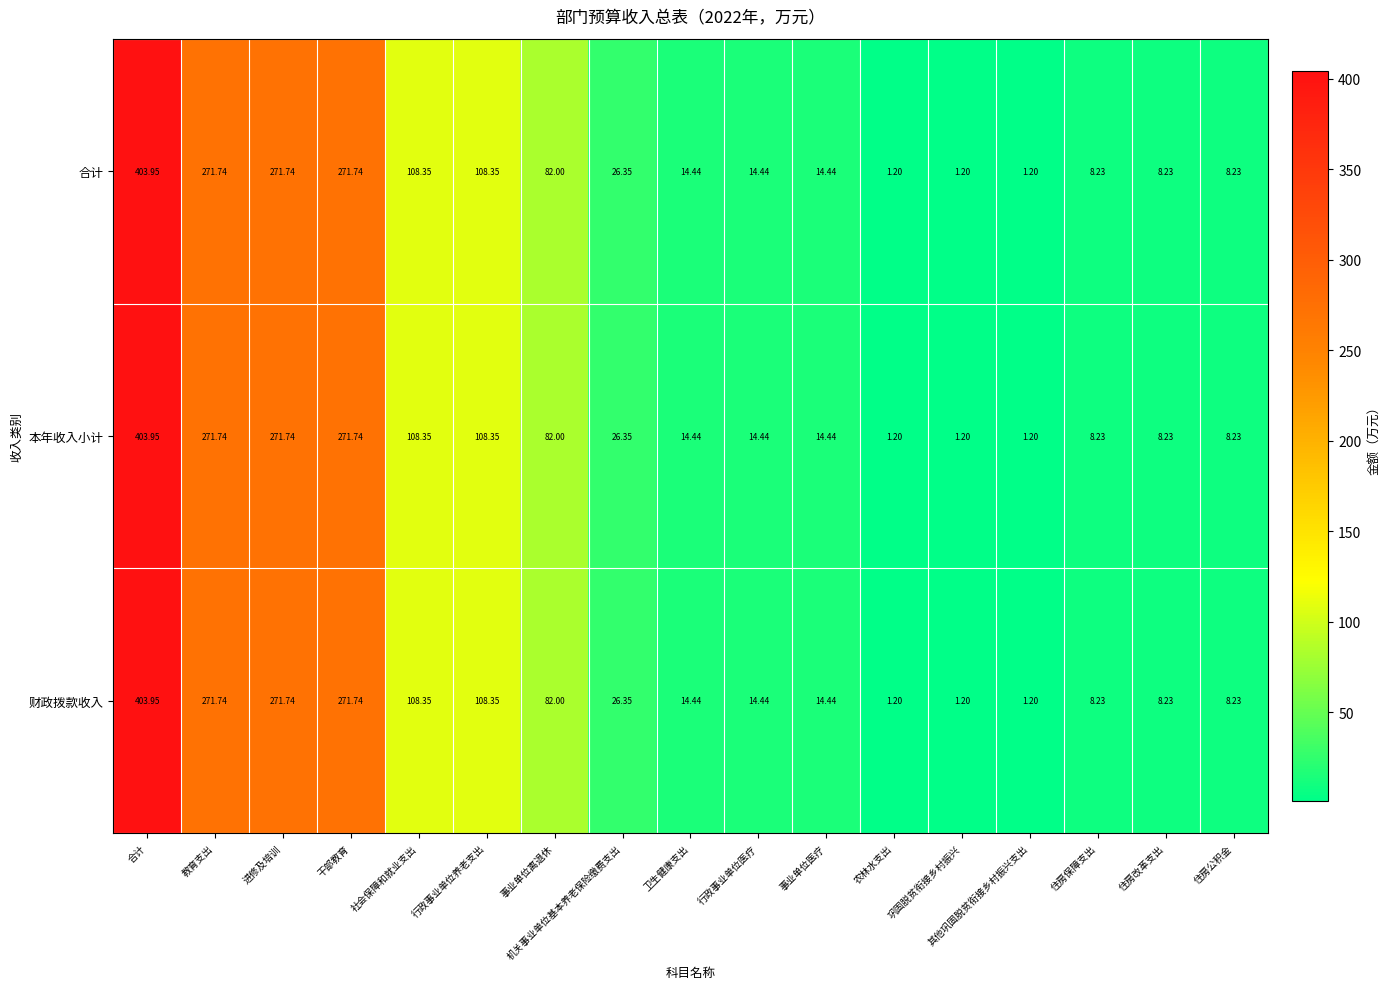

At which category is the sum across all series the highest?

合计